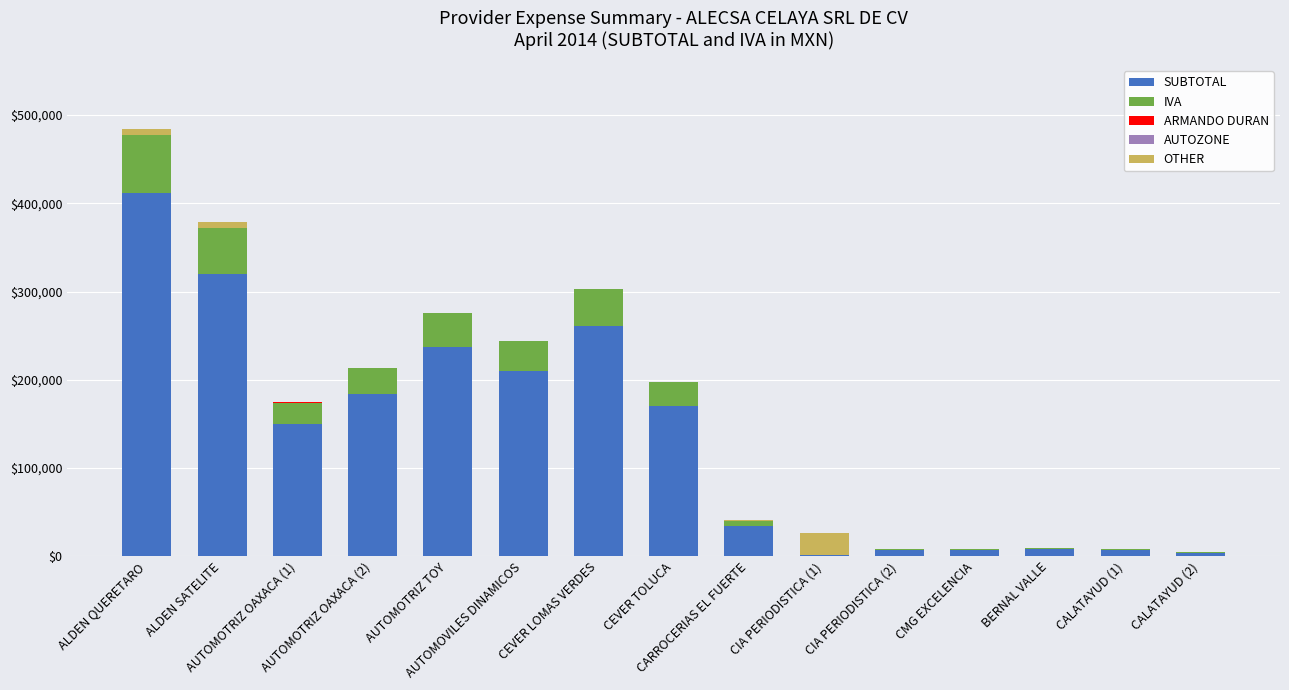

What is the sum of all SUBTOTAL values?

2012811.5